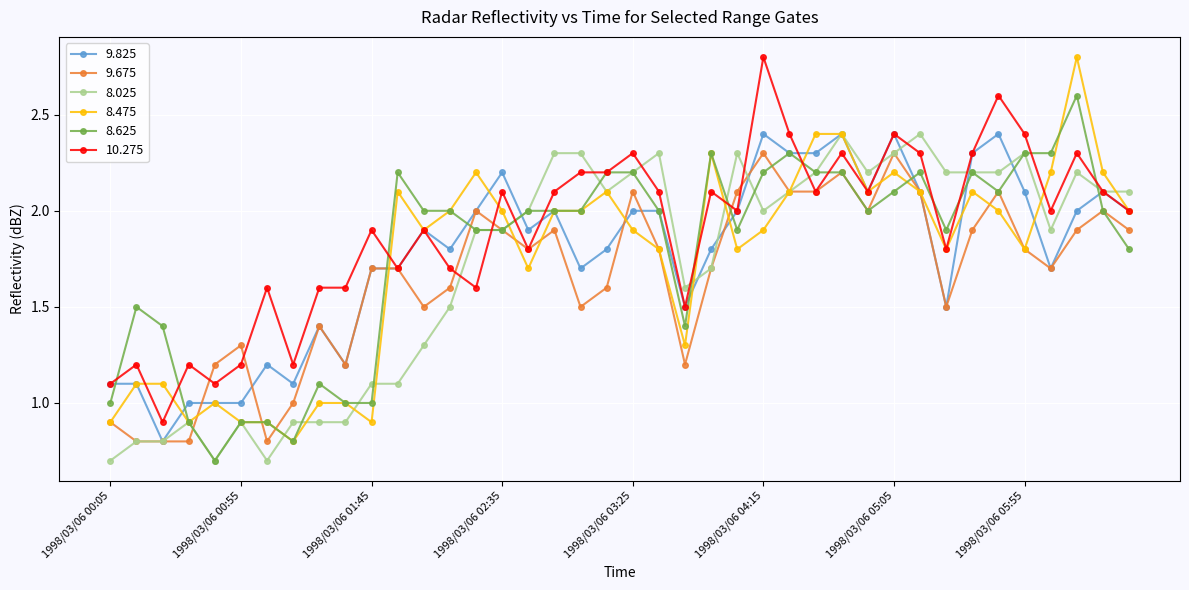

How many series are shown in this chart?

6